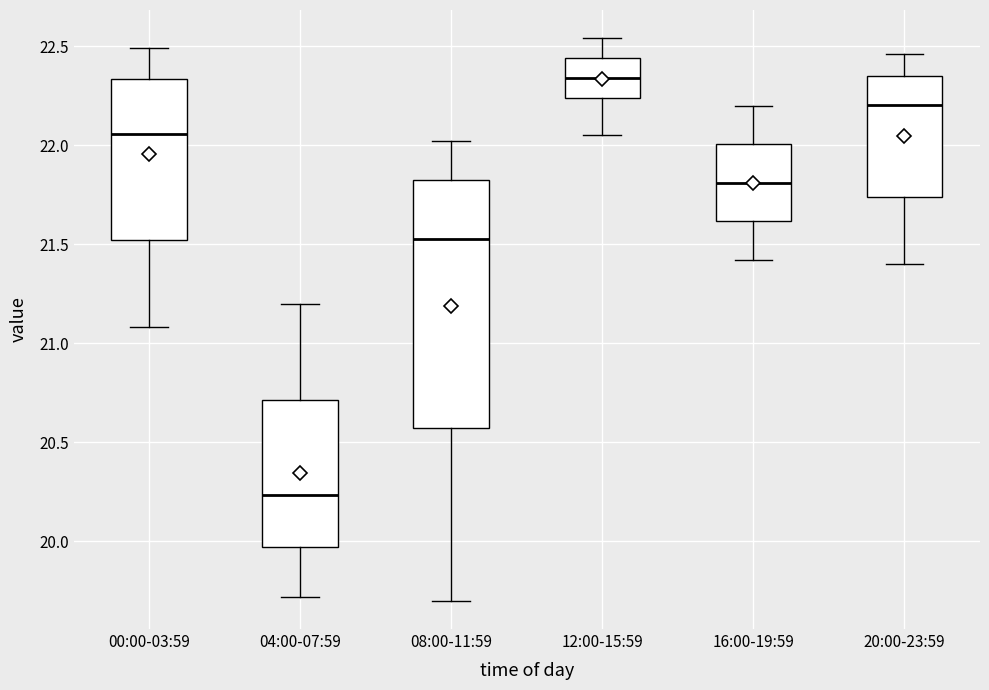

Where does the upper whisker of the box for 12:00-15:59 end on the y-axis? The values are not printed on the chart, so give them approximately, as read against the axis.

22.55